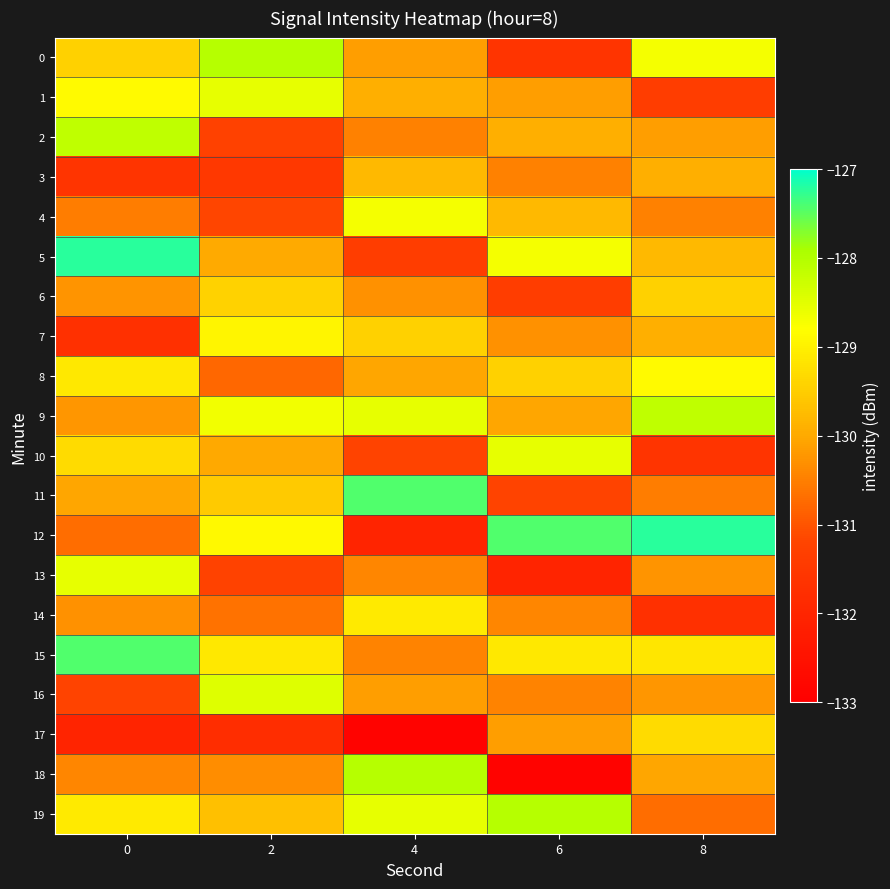

List the series in order of their peak value, highest first.

5, 12, 11, 15, 0, 18, 19, 2, 9, 16, 13, 10, 1, 4, 8, 7, 14, 17, 6, 3